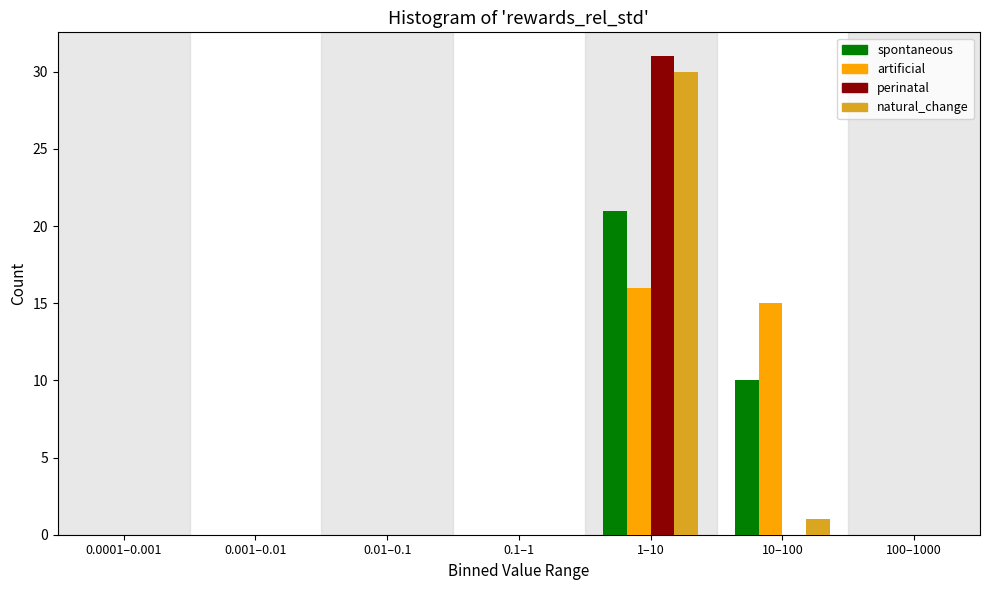

Reading left to right, extract all data points from this chart.

spontaneous: 0.0001–0.001=0	0.001–0.01=0	0.01–0.1=0	0.1–1=0	1–10=21	10–100=10	100–1000=0
artificial: 0.0001–0.001=0	0.001–0.01=0	0.01–0.1=0	0.1–1=0	1–10=16	10–100=15	100–1000=0
perinatal: 0.0001–0.001=0	0.001–0.01=0	0.01–0.1=0	0.1–1=0	1–10=31	10–100=0	100–1000=0
natural_change: 0.0001–0.001=0	0.001–0.01=0	0.01–0.1=0	0.1–1=0	1–10=30	10–100=1	100–1000=0